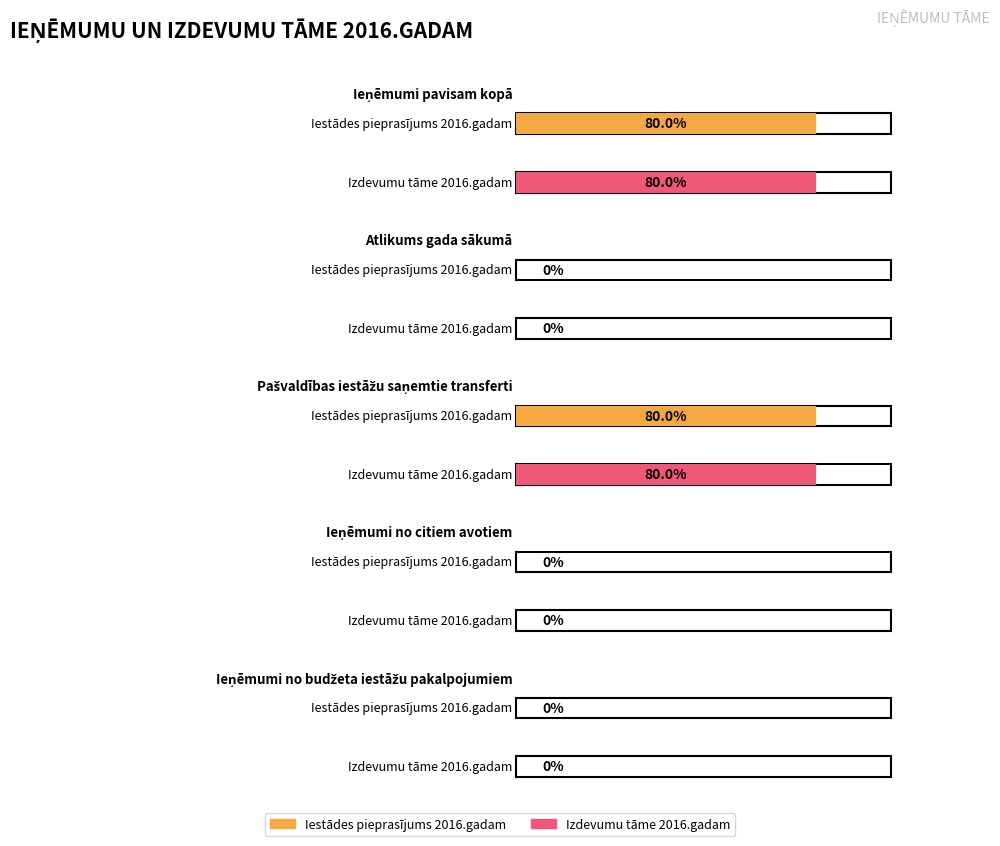

What is the label of the 4th bar from the right?

Atlikums gada sākumā